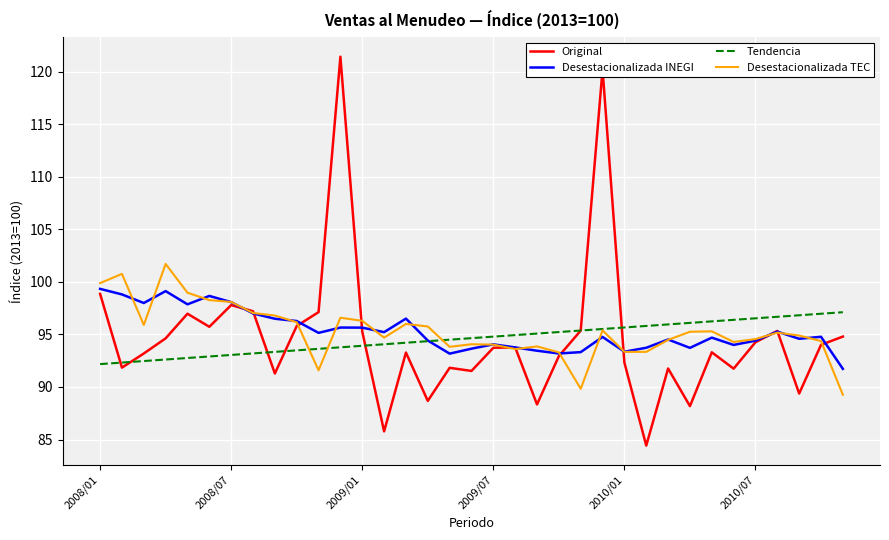

Does the chart display data point markers on the line(s)?

No